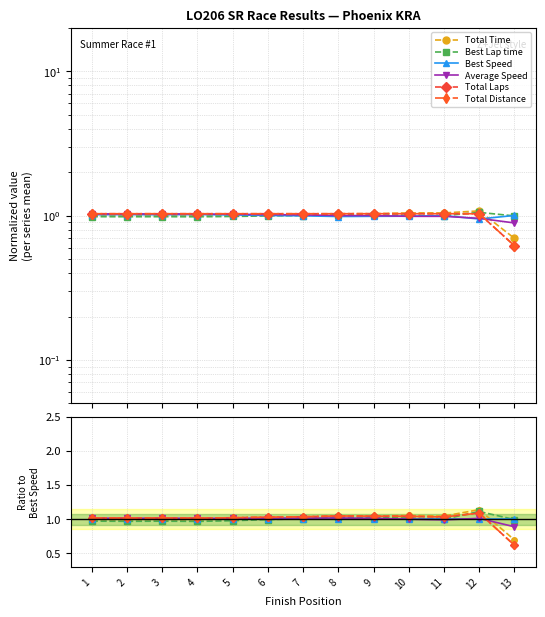

Does the chart have visible grid lines?

Yes